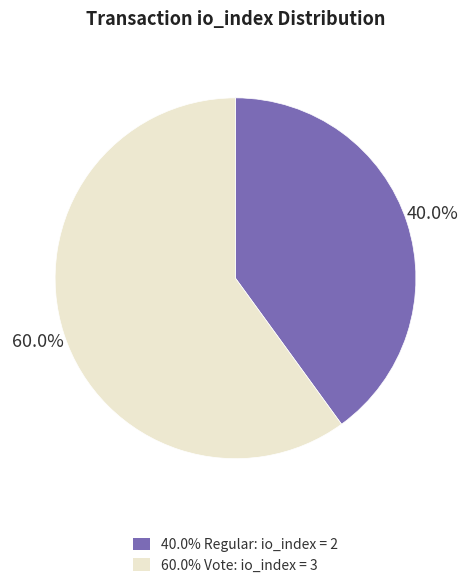

Is there a majority slice in this chart?

Yes